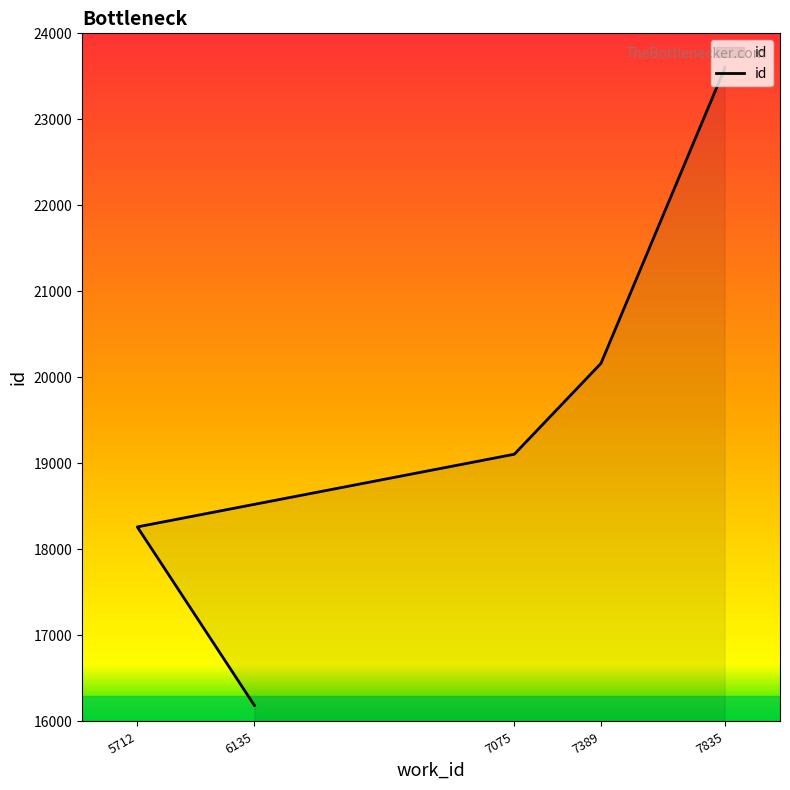

True or false: the data shows 20167 at 7389.

True